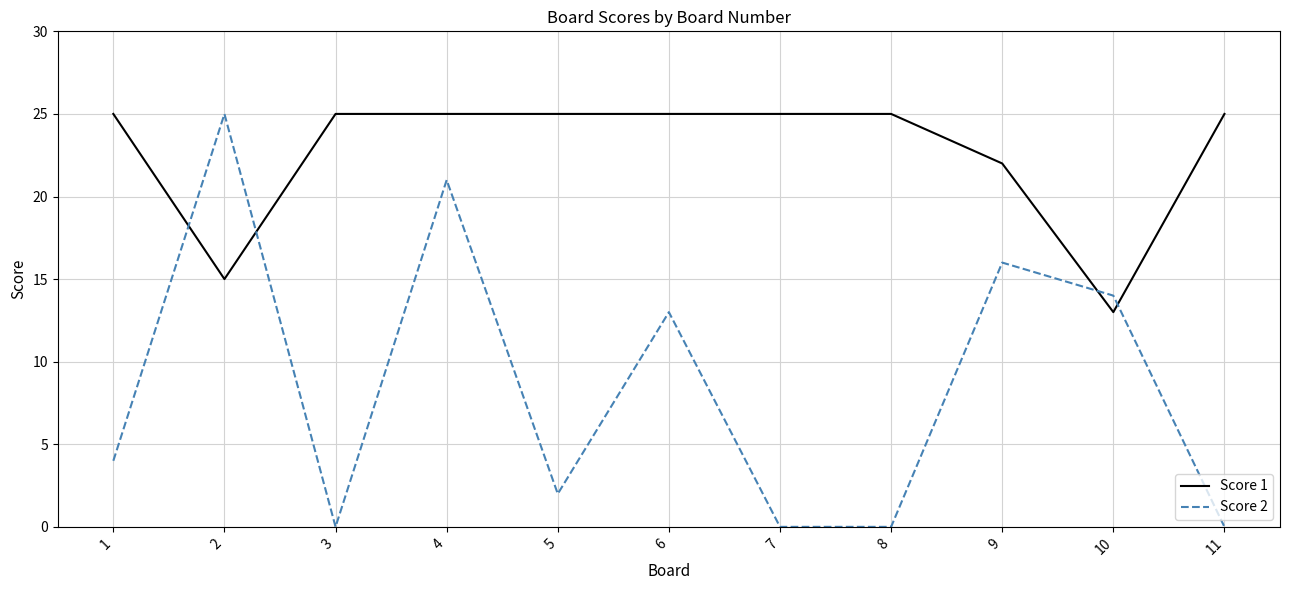

What are all the series names shown in the legend?

Score 1, Score 2